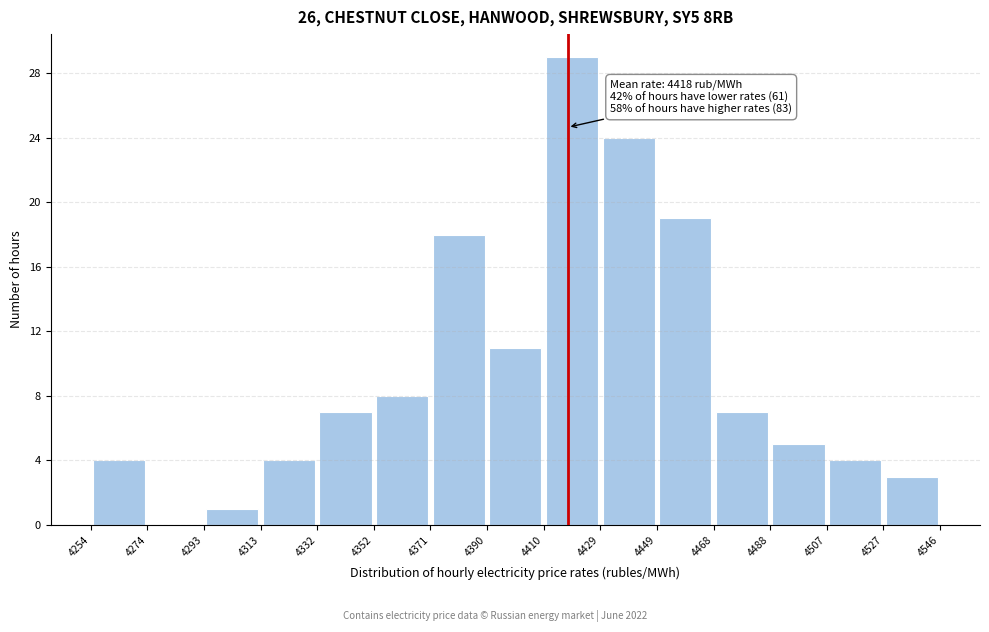

Over which range of the x-axis is the bar tallest?

4410 to 4429